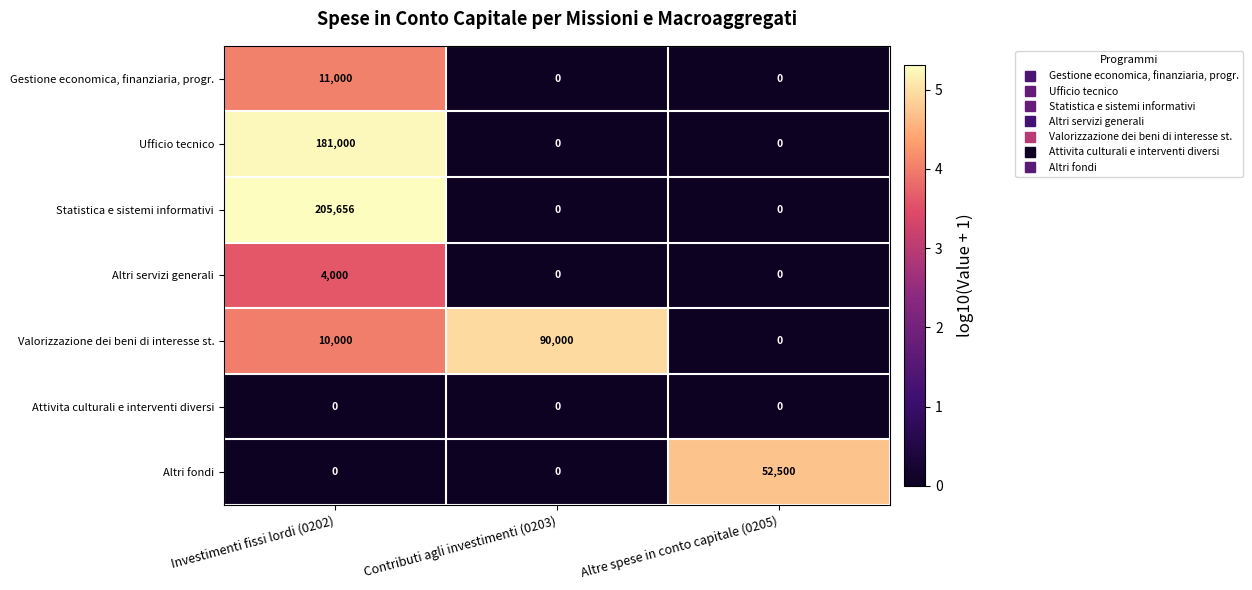

Reading left to right, what are all the values shown in this chart?

Gestione economica, finanziaria, progr.: 11000	0	0
Ufficio tecnico: 181000	0	0
Statistica e sistemi informativi: 205656	0	0
Altri servizi generali: 4000	0	0
Valorizzazione dei beni di interesse st.: 10000	90000	0
Attivita culturali e interventi diversi: 0	0	0
Altri fondi: 0	0	52500